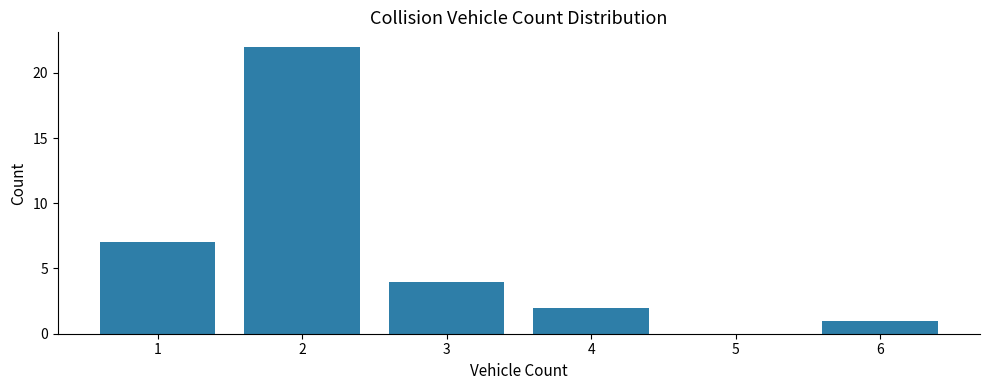

Over which range of the x-axis is the bar tallest?

1.5 to 2.5